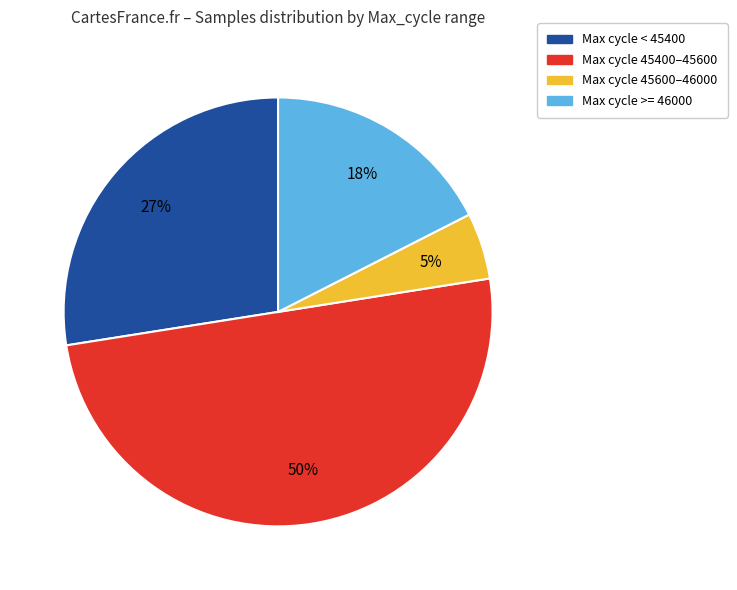

To the nearest percent, what is the average slice percentage?

25%